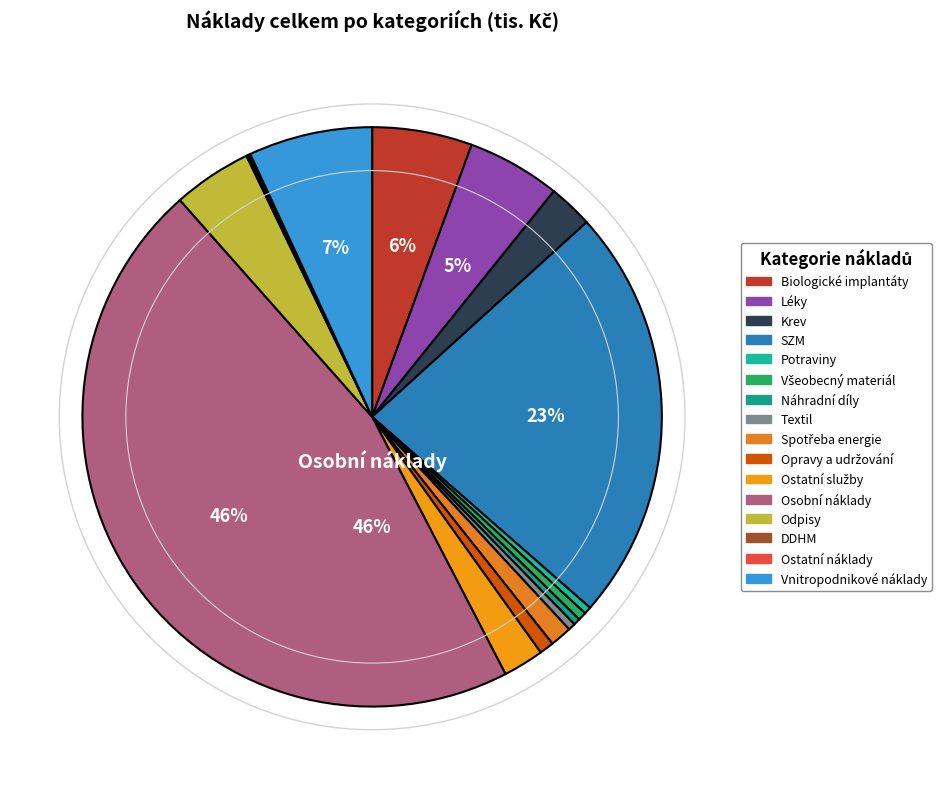

What percentage is the Opravy a udržování slice, to the nearest percent?

1%